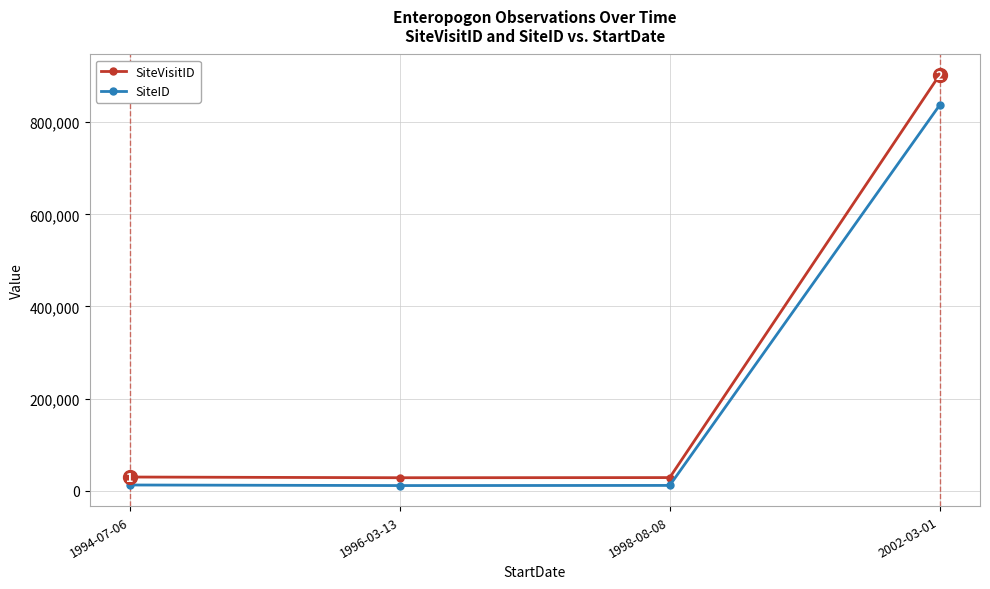

What is the greatest value displayed?

902372